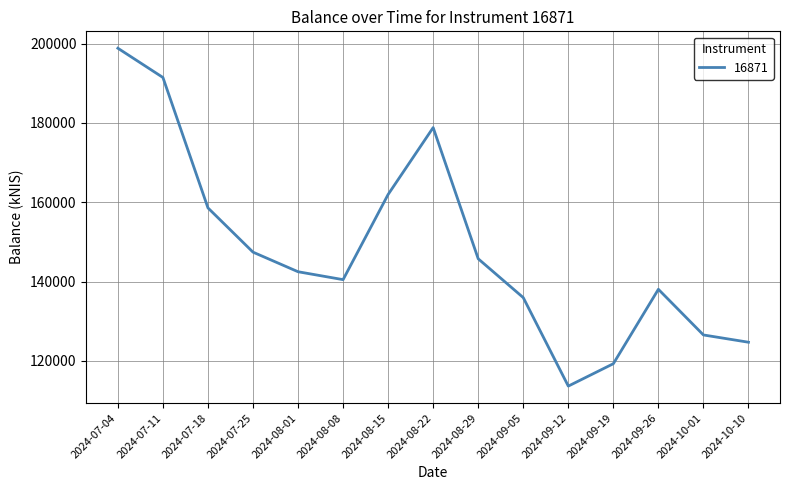

Between 2024-08-08 and 2024-07-18, which is larger?

2024-07-18